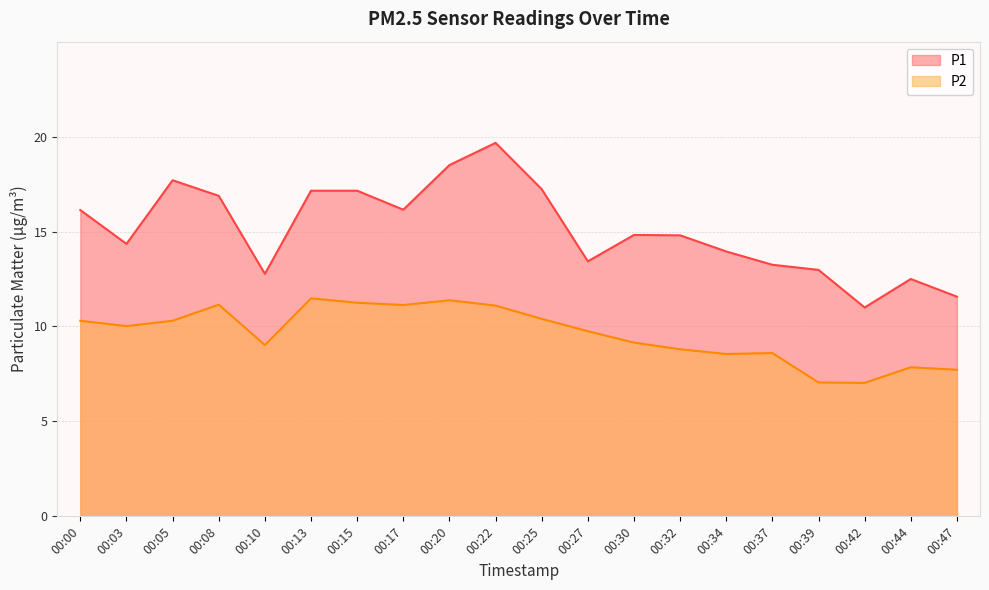

Where is P2 nearest to the value 9?

00:10